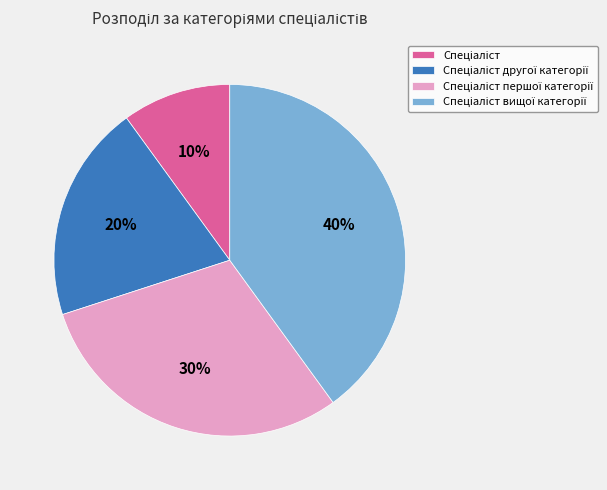

To the nearest percent, what is the average slice percentage?

25%